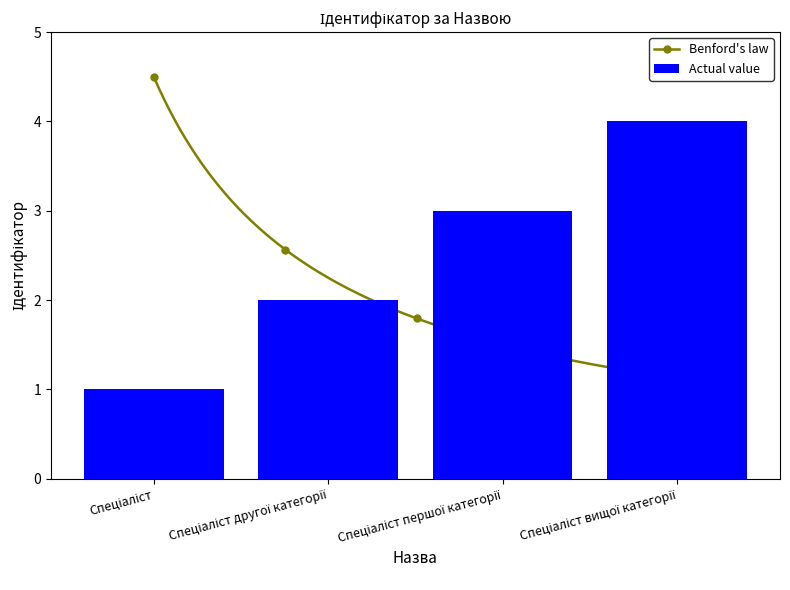

How many bars are there in total?

4